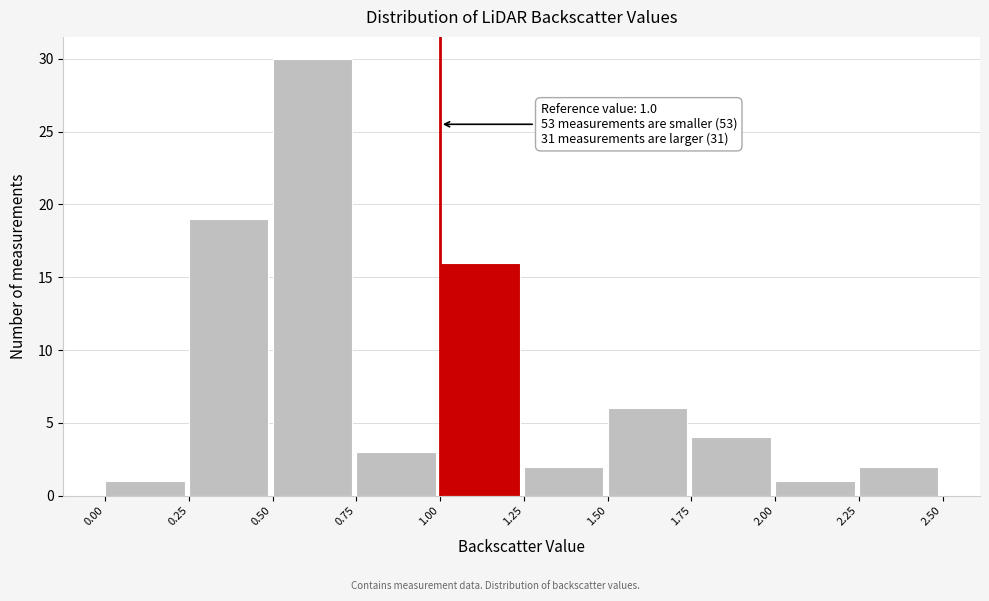

Which range on the x-axis has the tallest bar?

0.50 to 0.75